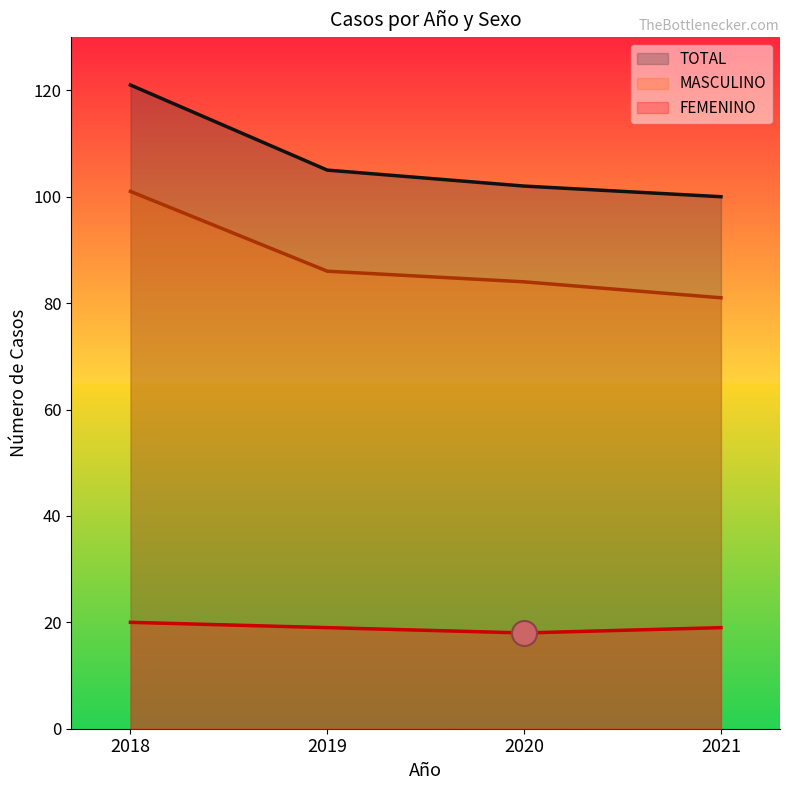

Rank the categories by FEMENINO value from lowest to highest.

2020, 2019, 2021, 2018